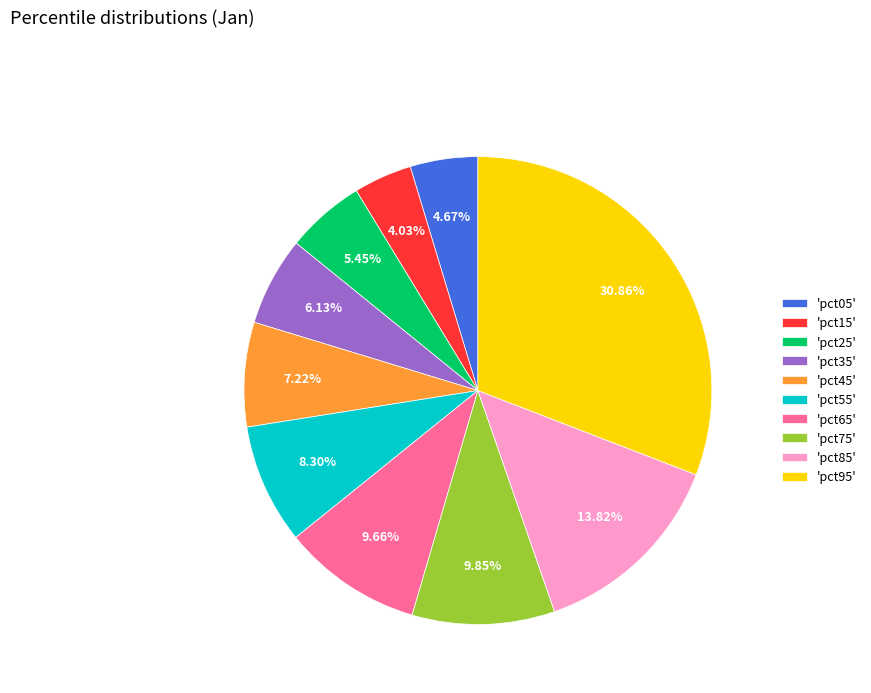

To the nearest percent, what is the difference between the largest and smallest slice percentages?

27%